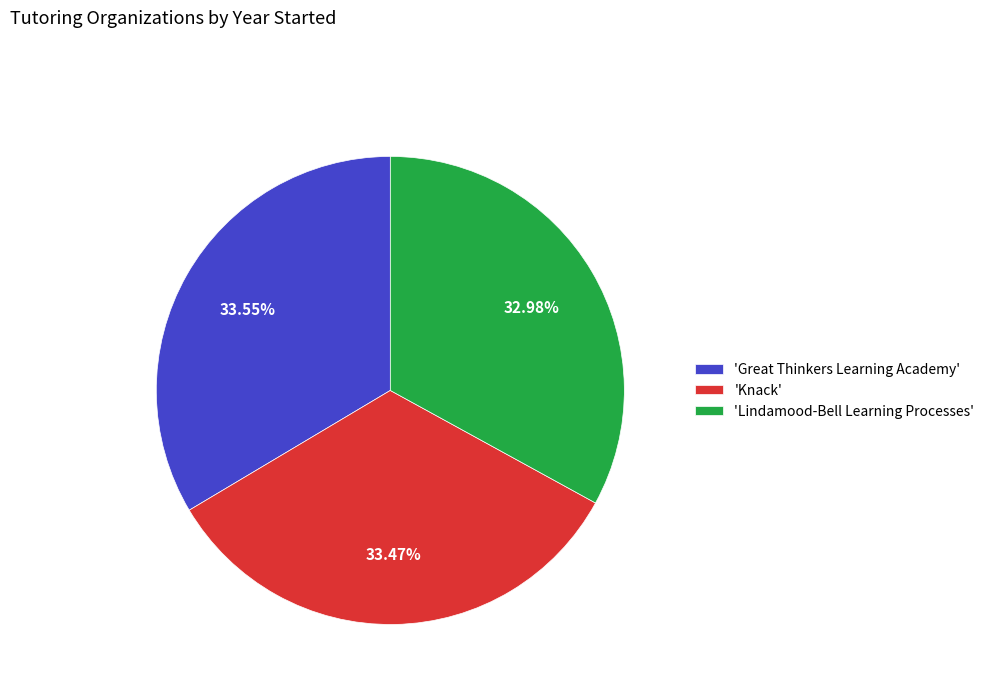

How many segments does this pie chart have?

3